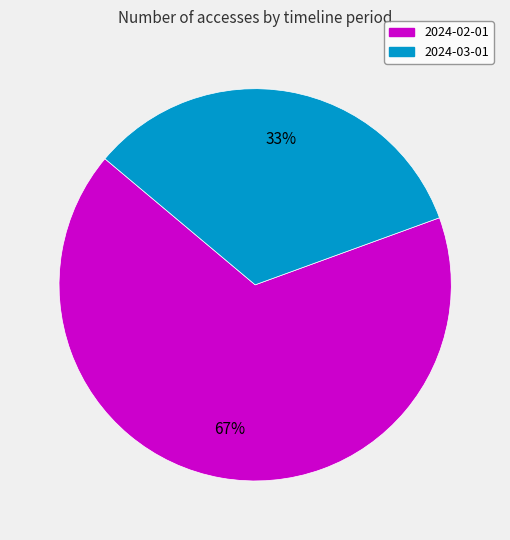

Is it true that 2024-03-01 is 33% of the pie?

True